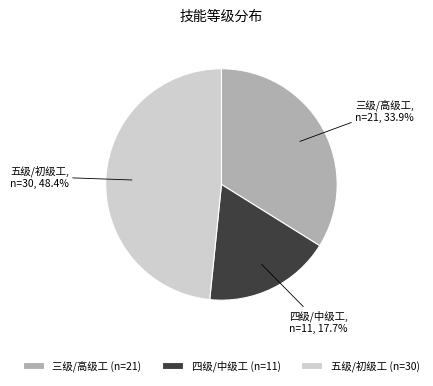

To the nearest percent, what is the difference between the 五级/初级工 and 四级/中级工 slice percentages?

31%